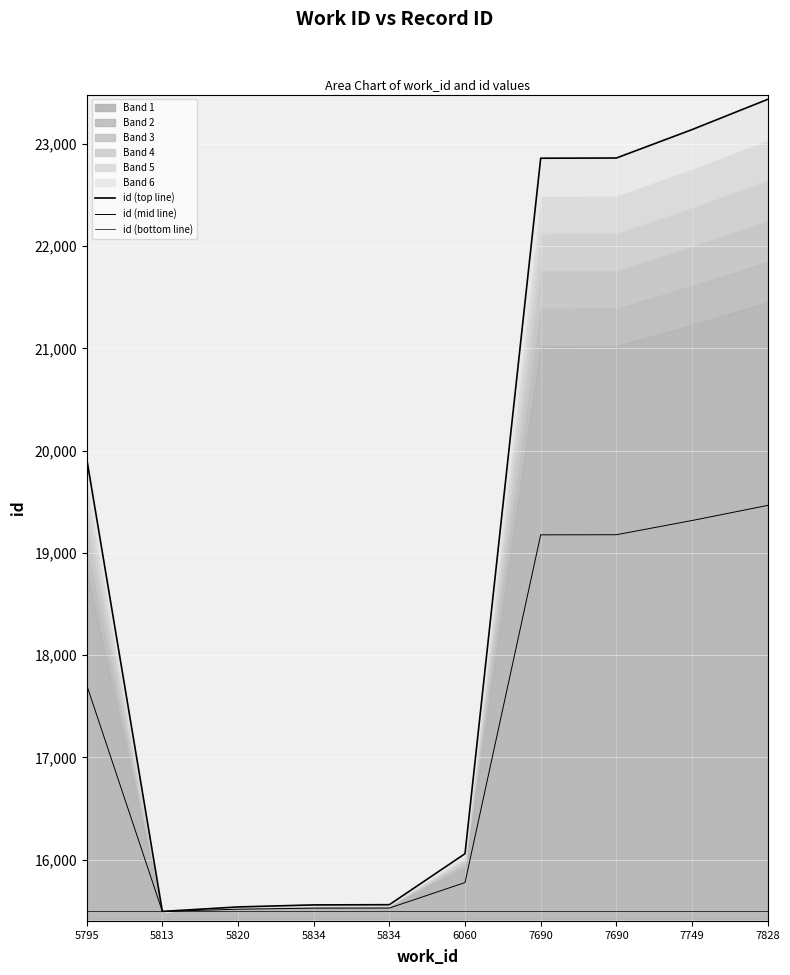

Does the chart display data point markers on the line(s)?

No